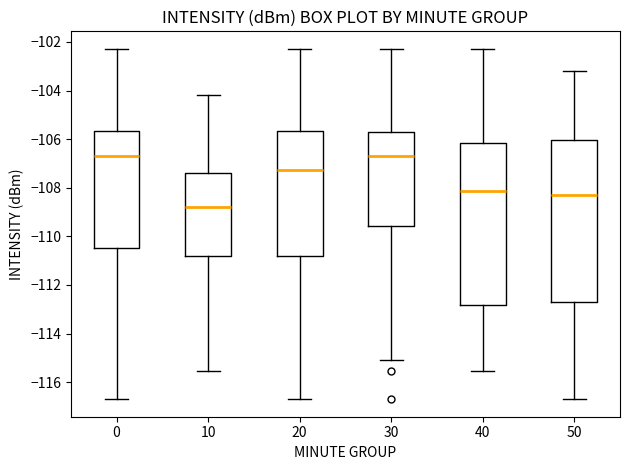

Reading left to right, transcribe this box plot: for each box, give where its median line is, the range the box spans, and where its two whiskers end, as read against the y-axis. The values are not printed on the chart, so give them approximately, as read against the axis.

0: median -106.6, box -110.4 to -105.6, whiskers -116.6 to -102.2
10: median -108.8, box -110.8 to -107.4, whiskers -115.6 to -104.2
20: median -107.2, box -110.8 to -105.6, whiskers -116.6 to -102.2
30: median -106.6, box -109.6 to -105.6, whiskers -115.0 to -102.2
40: median -108.2, box -112.8 to -106.2, whiskers -115.6 to -102.2
50: median -108.4, box -112.6 to -106.0, whiskers -116.6 to -103.2